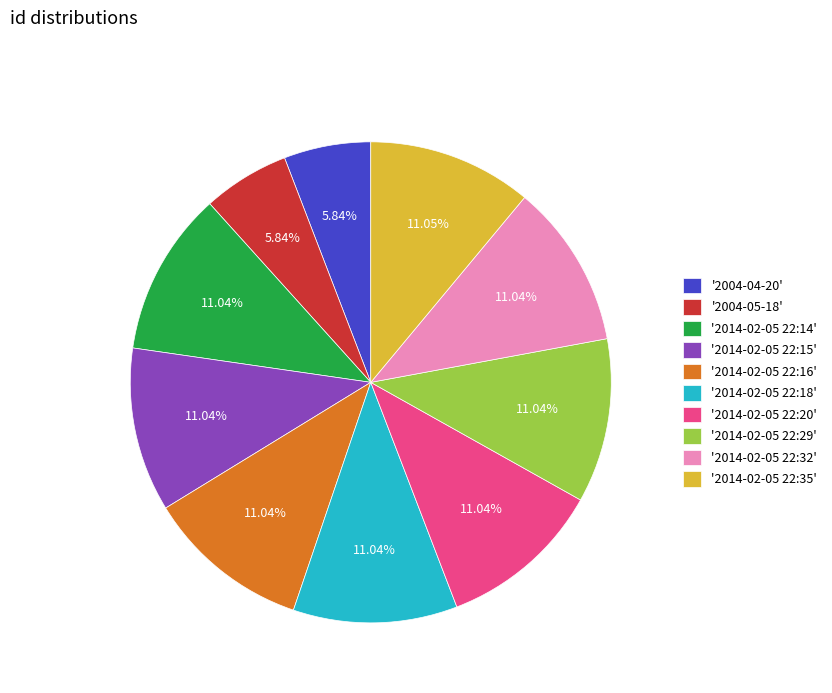

Do '2014-02-05 22:29' and '2014-02-05 22:20' together represent more than half of the pie?

No